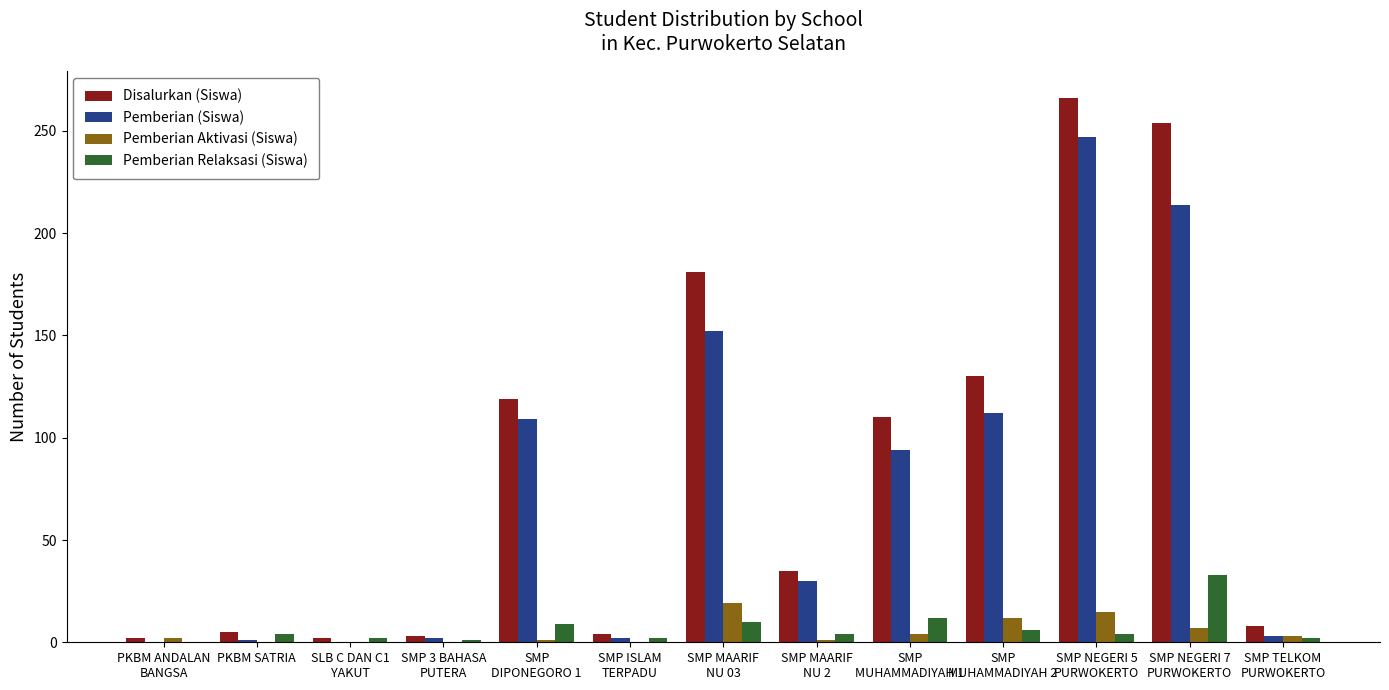

Which category has the highest value across all series?

SMP NEGERI 5
PURWOKERTO